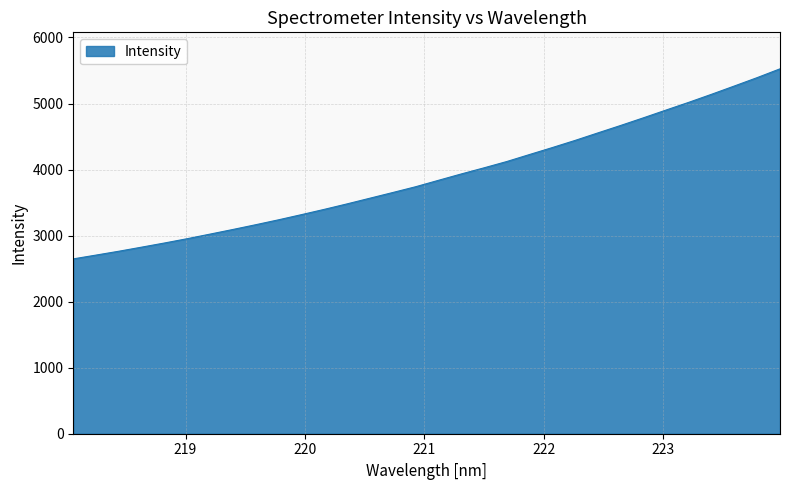

What is the difference between the maximum and minimum values?

2877.8